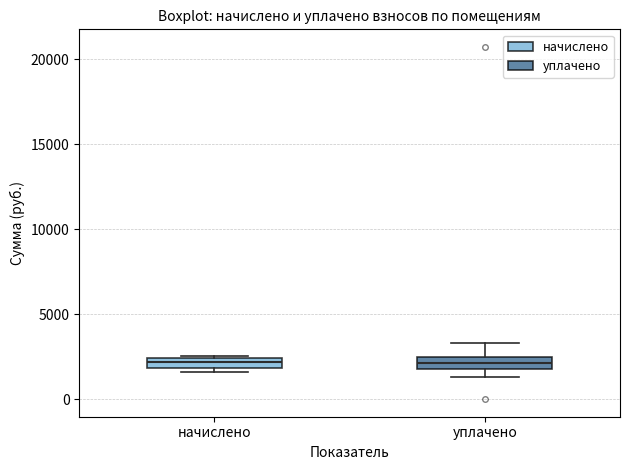

Where is the lower edge of the box for уплачено on the y-axis? The values are not printed on the chart, so give them approximately, as read against the axis.

1500